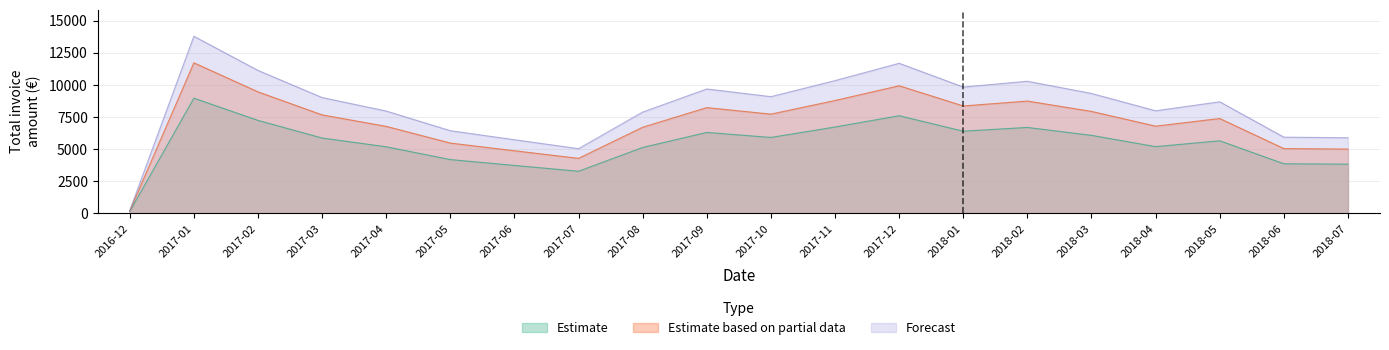

List the series in order of their overall mean, lowest first.

Estimate, Estimate based on partial data, Forecast